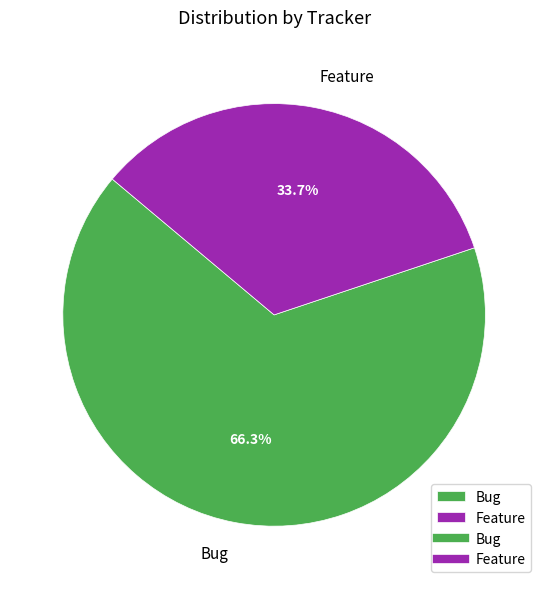

To the nearest percent, what portion does Feature represent?

34%